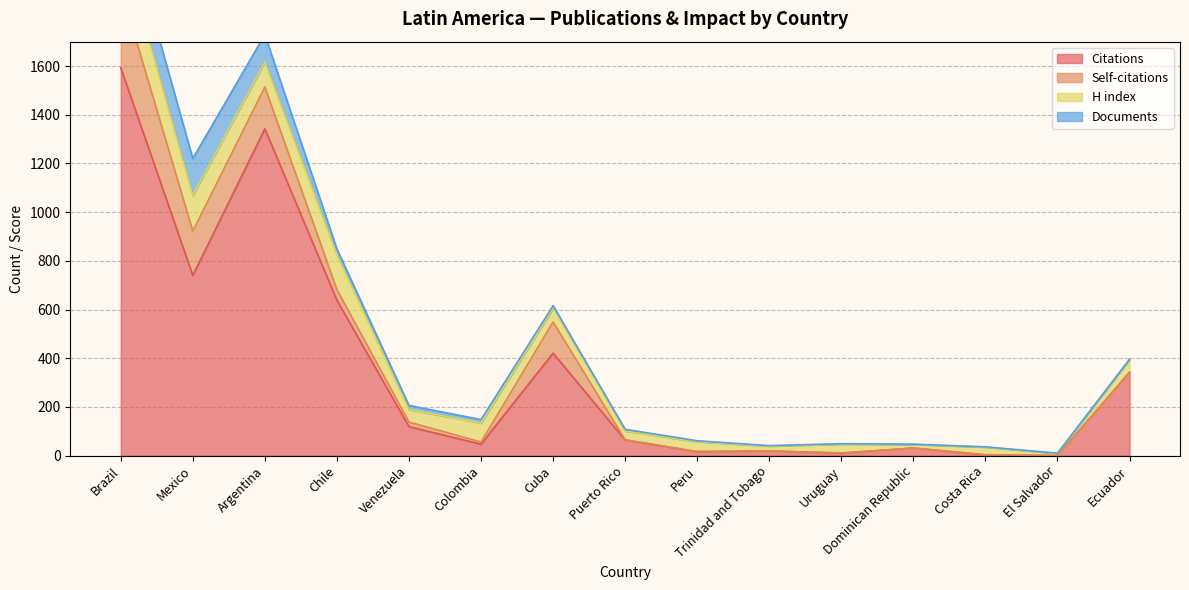

Where is the first local maximum for Self-citations?

Cuba